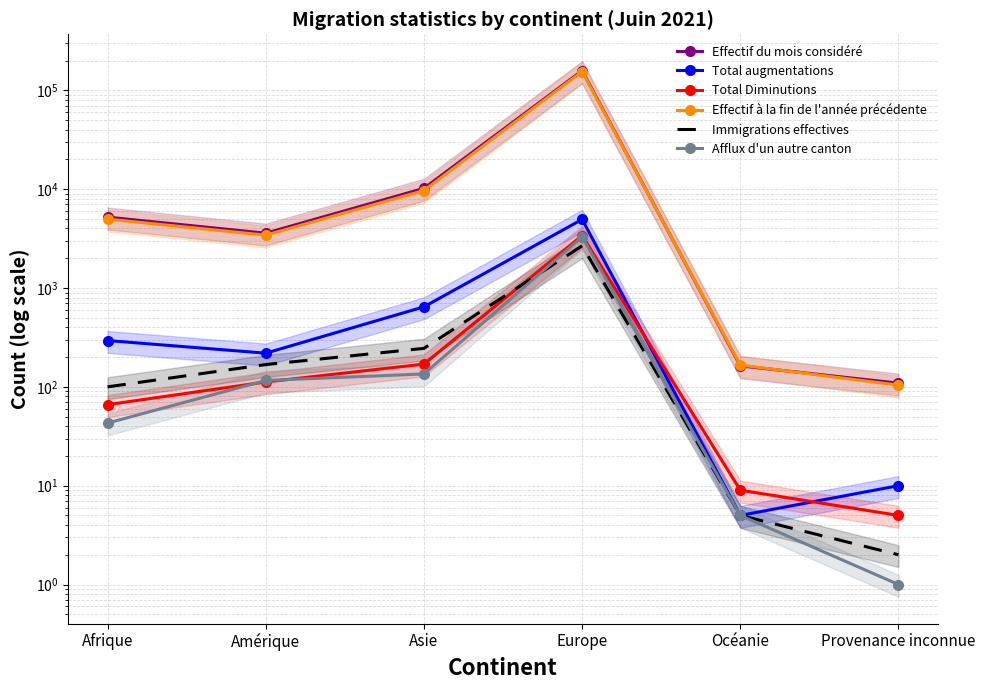

Reading left to right, transcribe all the data shown in this chart.

Effectif du mois considéré: 5213	3586	10194	158078	163	109
Total augmentations: 294	219	645	4943	5	10
Total Diminutions: 66	112	170	3391	9	5
Effectif à la fin de l'année précédente: 4978	3423	9685	155014	166	104
Immigrations effectives: 100	168	245	2673	5	2
Afflux d'un autre canton: 43	116	135	3287	5	1